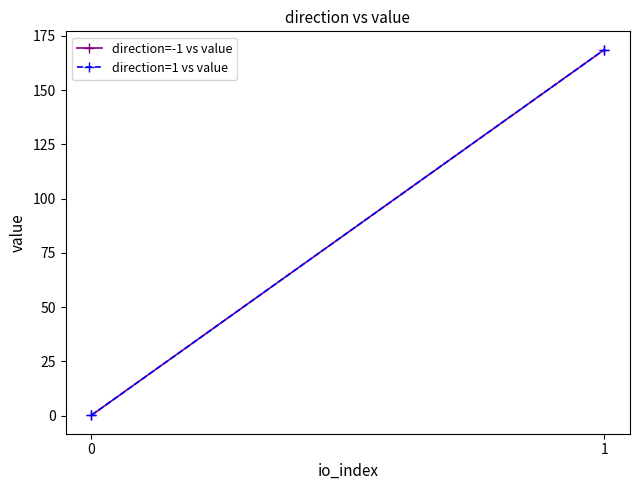

What is the difference between the maximum and minimum values in the direction=-1 vs value series?

168.6